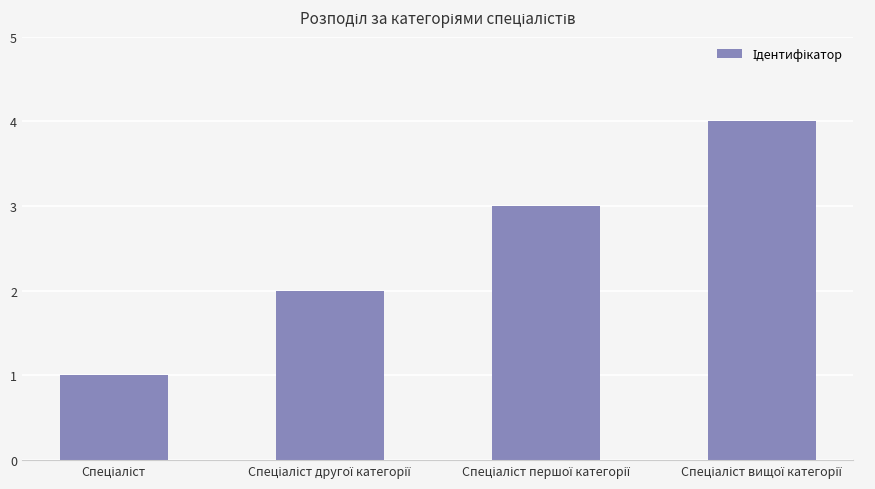

How many data points does each series have?

4